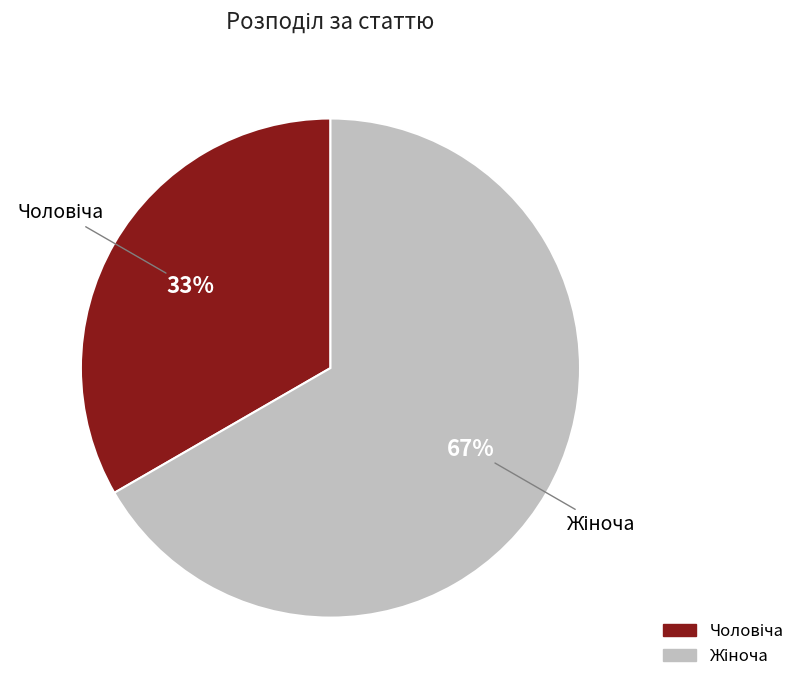

Is there any slice that represents more than half of the pie?

Yes